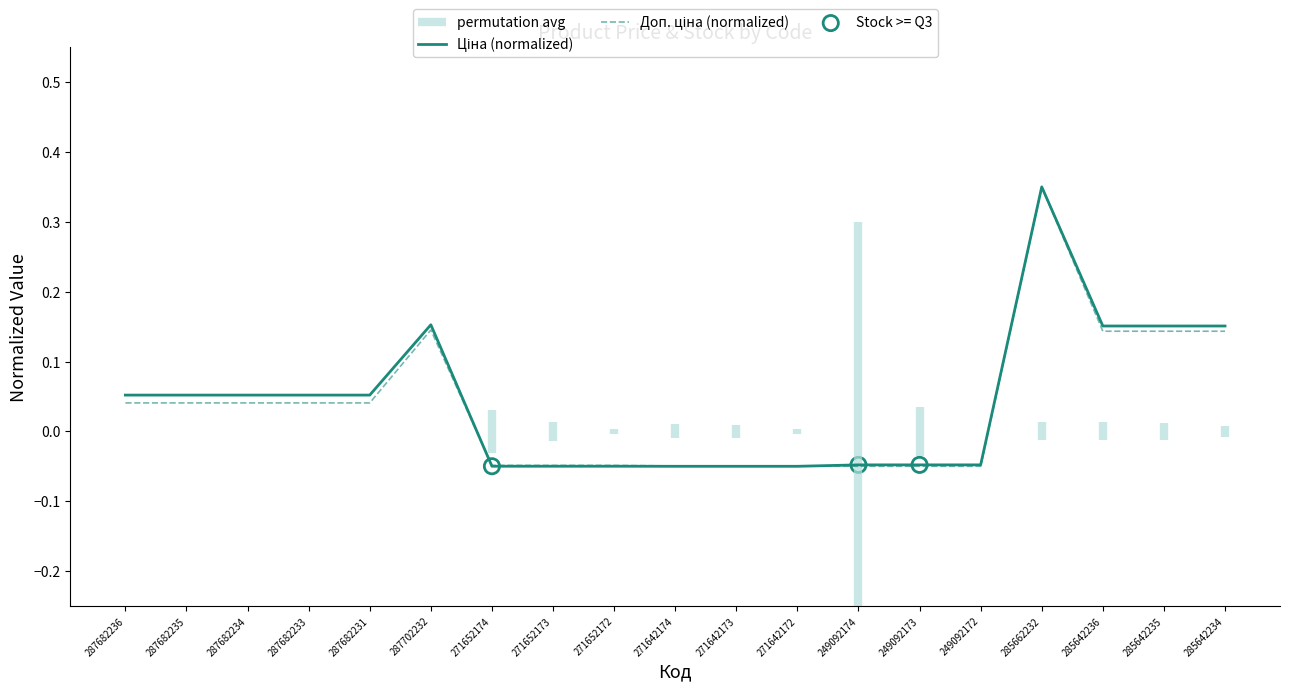

Is the value of Ціна (normalized) at 271652172 greater than the value of Доп. ціна (normalized) at 287682233?

No